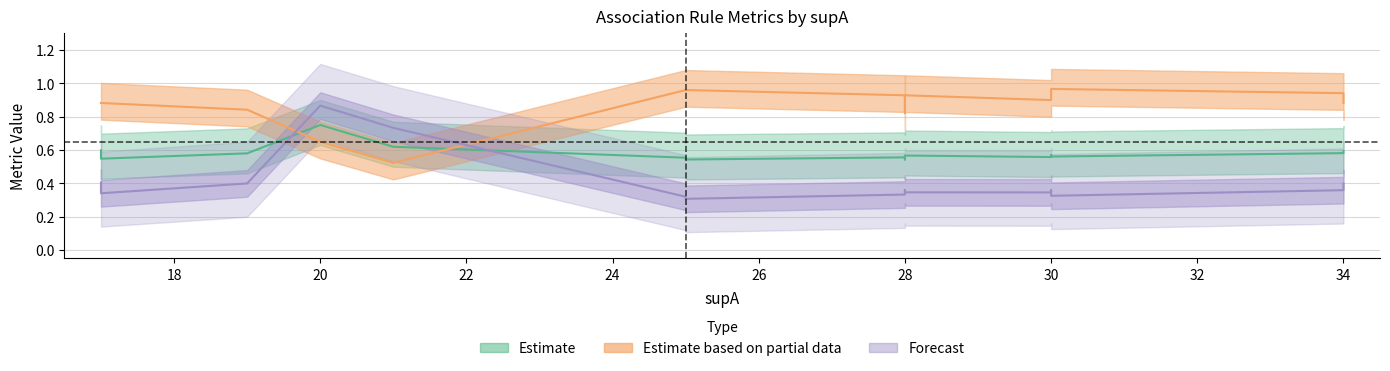

How many data points does each series have?

18